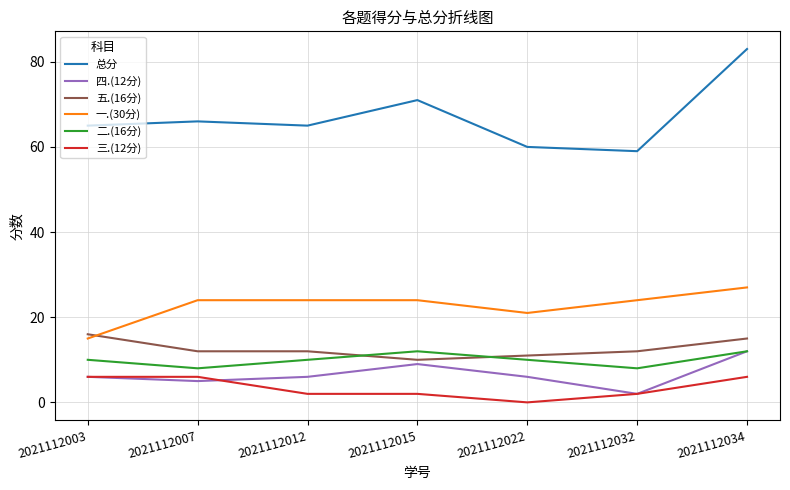

Is it true that 五.(16分) equals 12 at 2021112007?

True